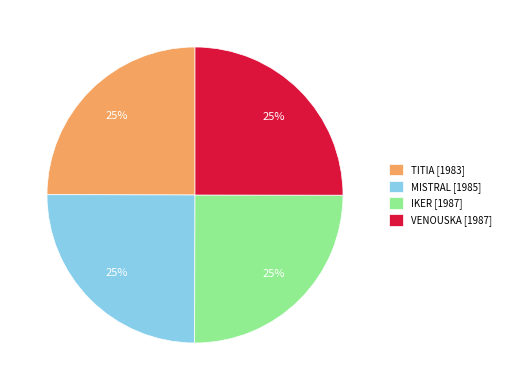

To the nearest percent, what percentage of the pie is TITIA [1983]?

25%